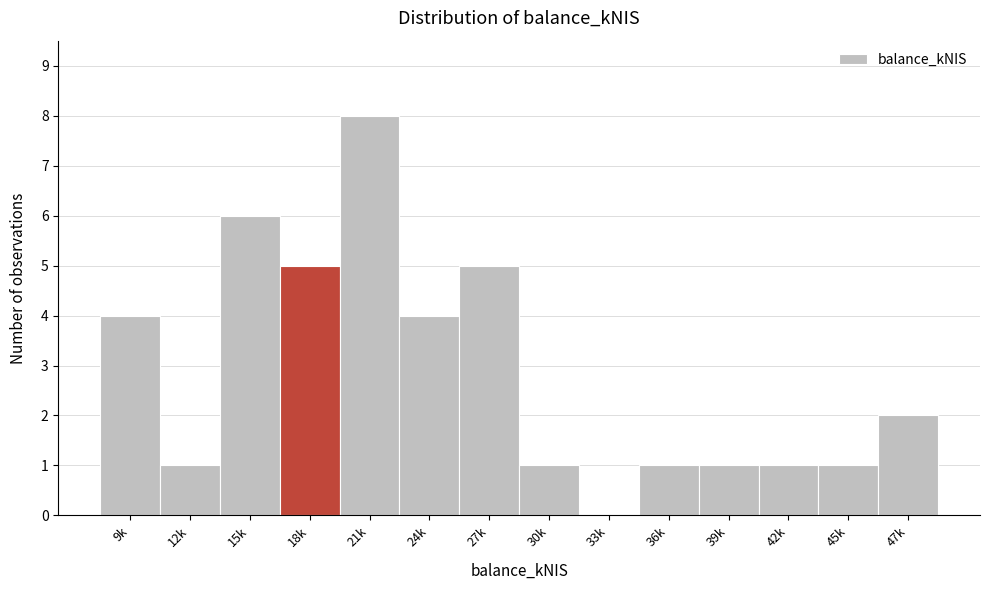

Reading right to left, extract all data points from this chart.

47k=2	45k=1	42k=1	39k=1	36k=1	33k=0	30k=1	27k=5	24k=4	21k=8	18k=5	15k=6	12k=1	9k=4